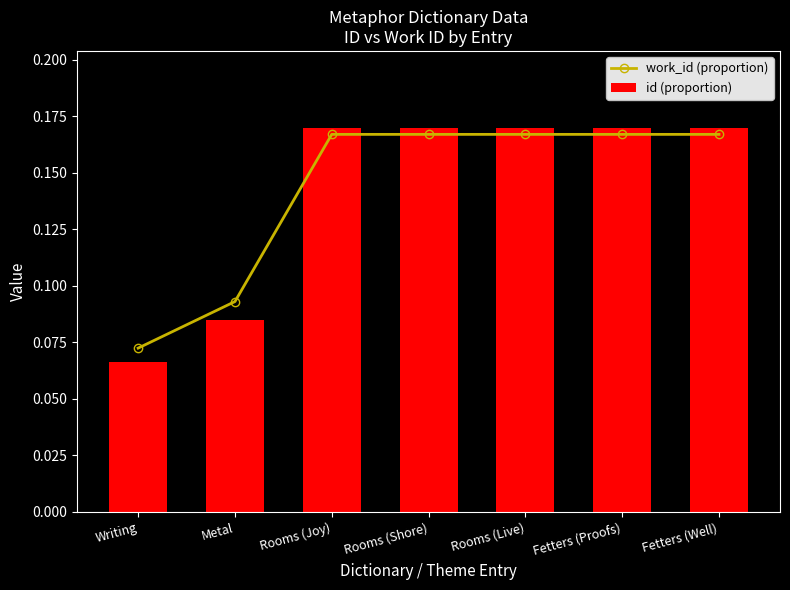

Reading right to left, extract all data points from this chart.

work_id (proportion): 0.2	0.2	0.2	0.2	0.2	0.1	0.1
id (proportion): 0.2	0.2	0.2	0.2	0.2	0.1	0.1